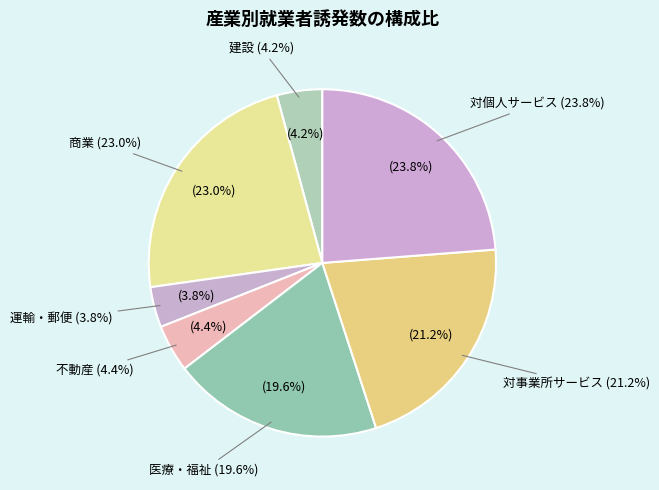

Is it true that 医療・福祉 is 8% of the pie?

False